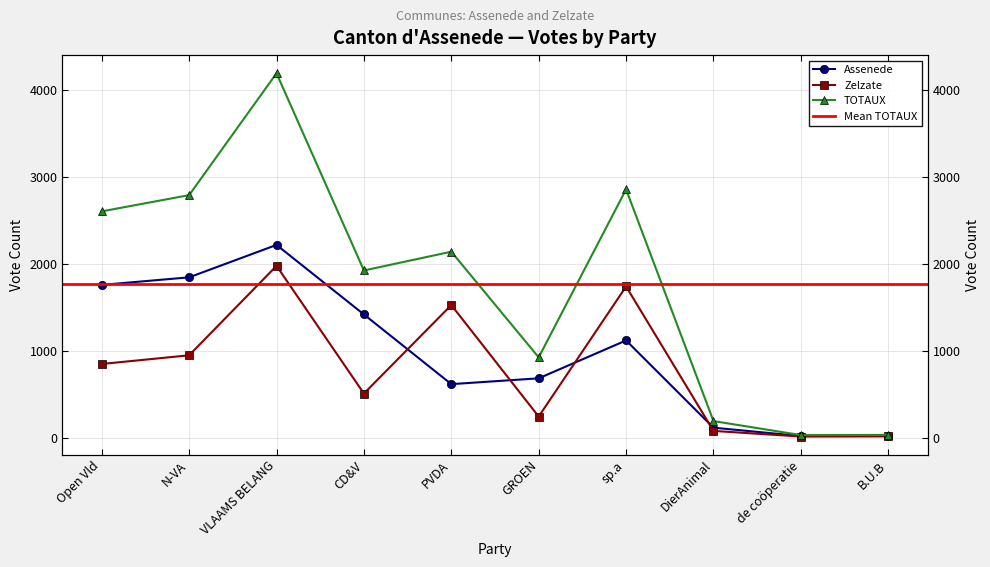

What is the sum of the TOTAUX values at N-VA and CD&V?

4711